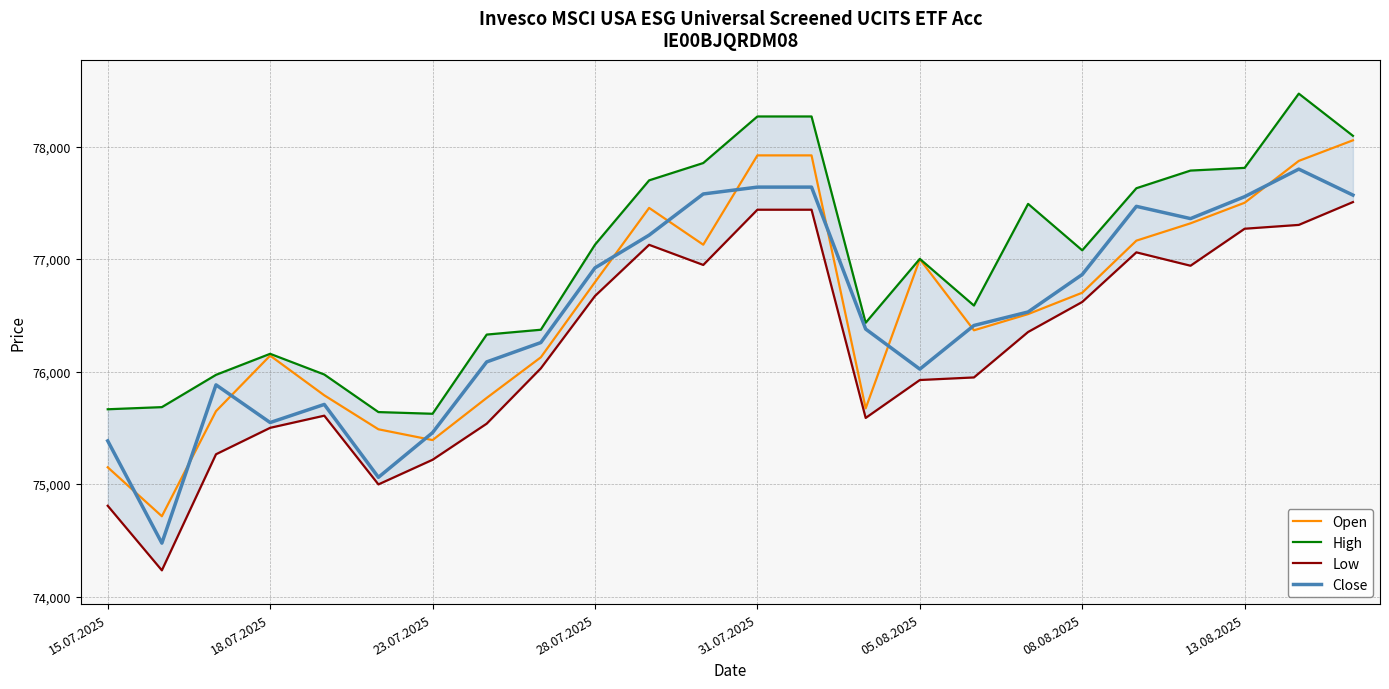

The value of Open at 13.08.2025 is 77501. True or false?

True